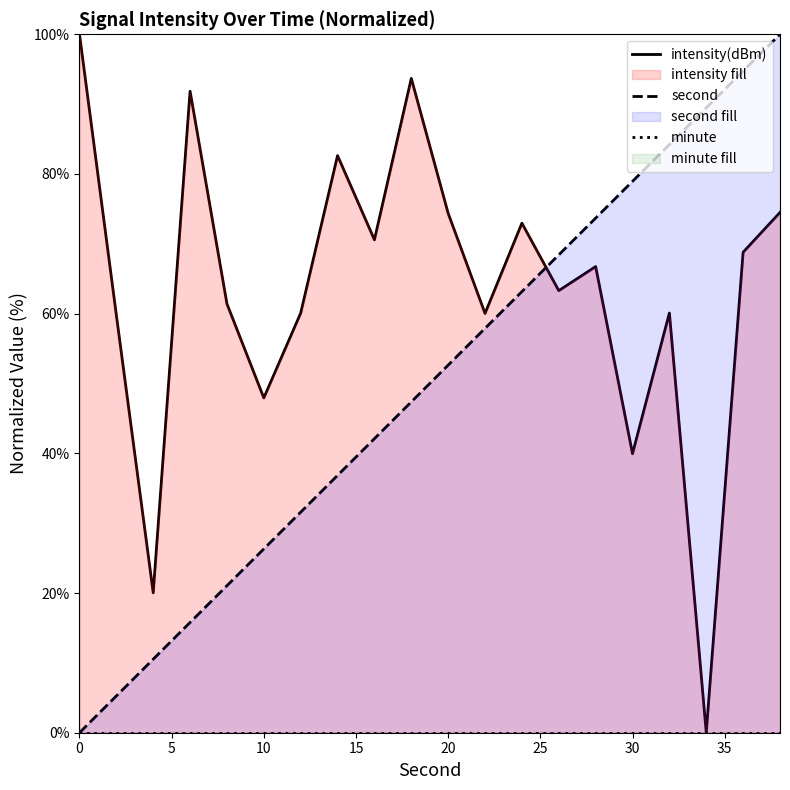

Is it true that second equals 9.7 at 18?

False